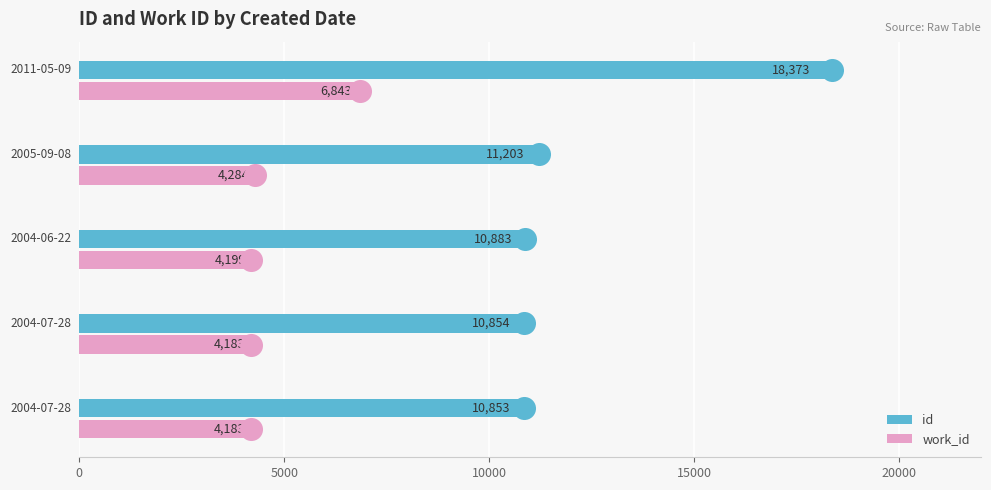

Which series has the widest spread of values?

id